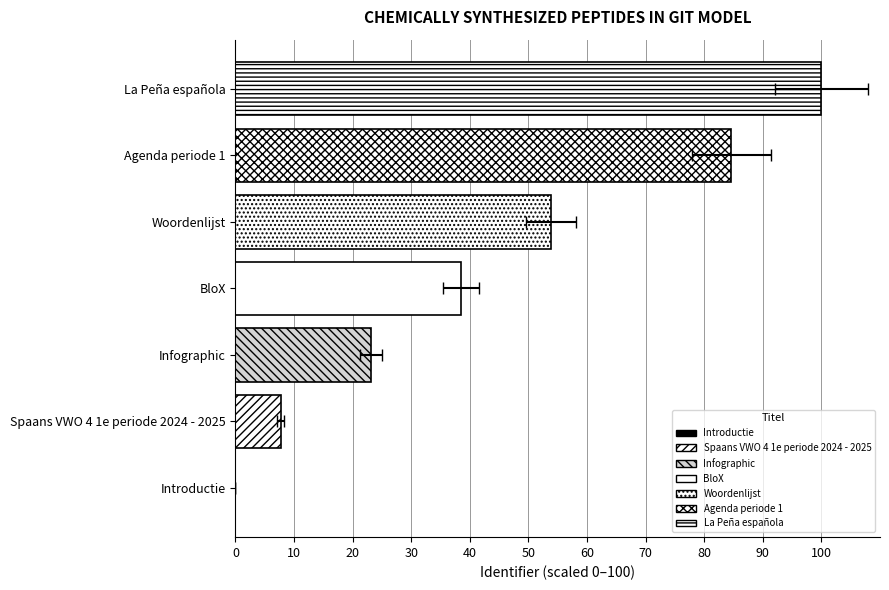

What is the value of the 2nd bar from the left?

7.7